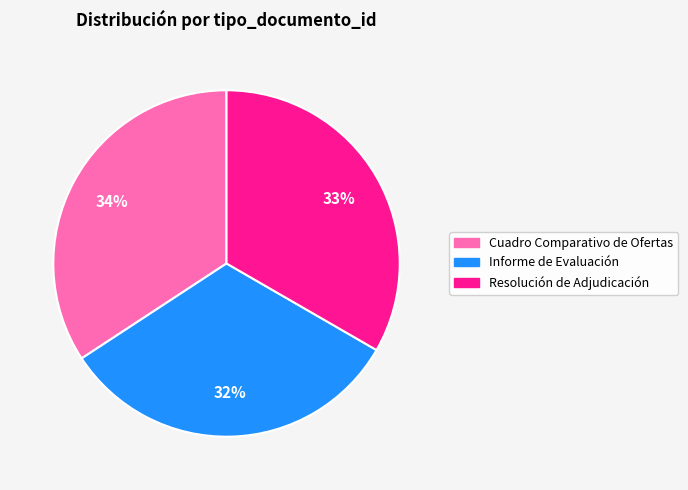

Which slice is the smallest?

Informe de Evaluación